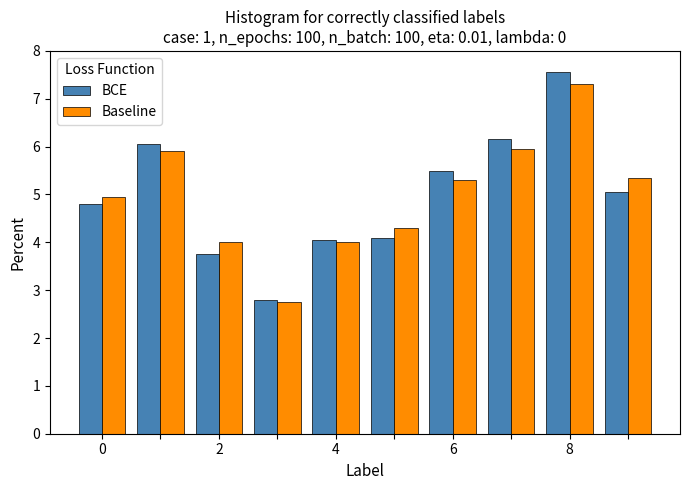

What is the lowest value of the BCE series?

2.8